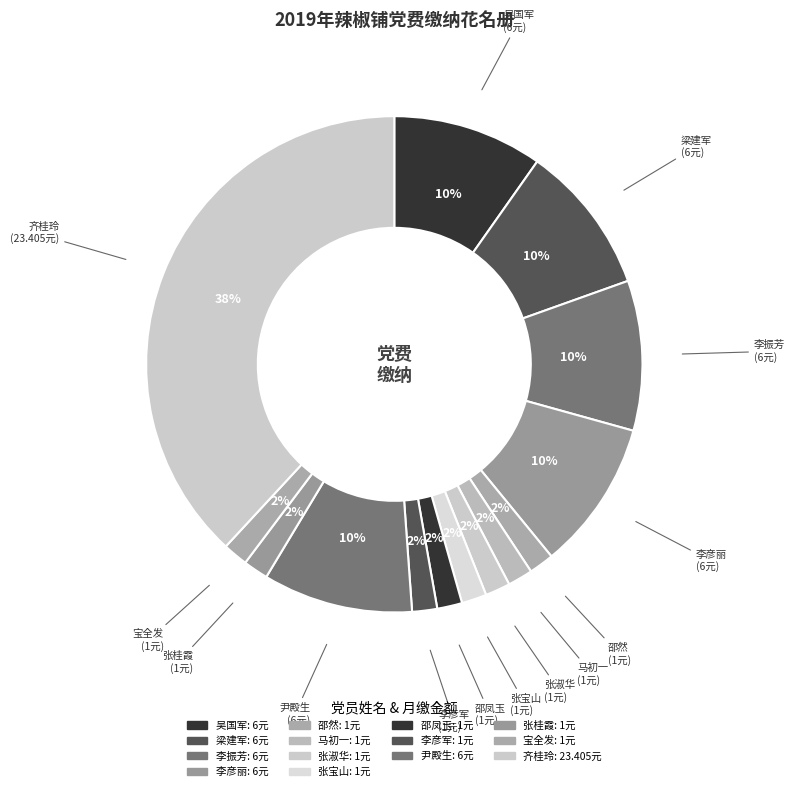

Which slice is the smallest?

邵然